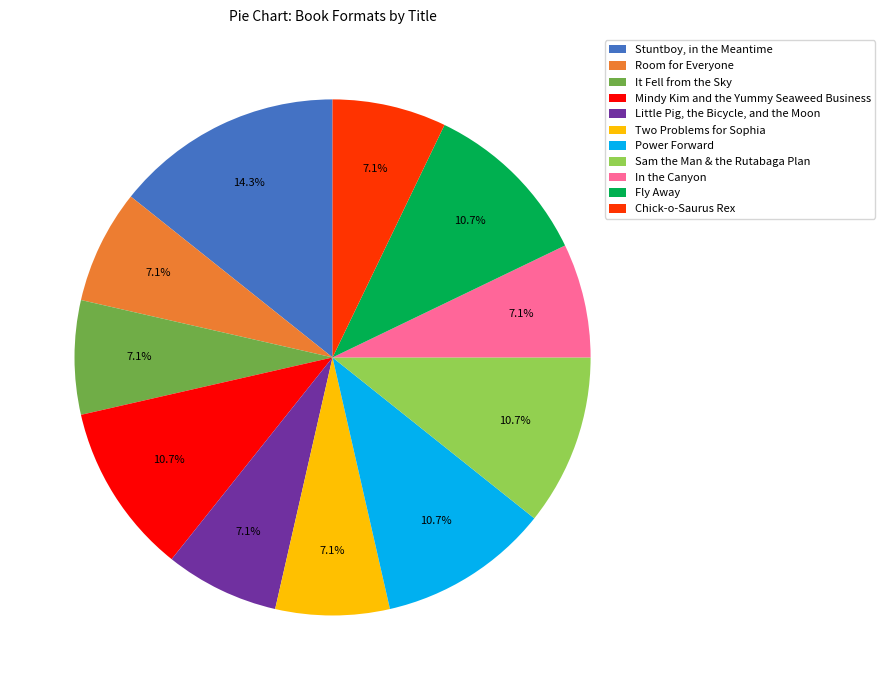

Is Little Pig, the Bicycle, and the Moon the majority of the pie?

No